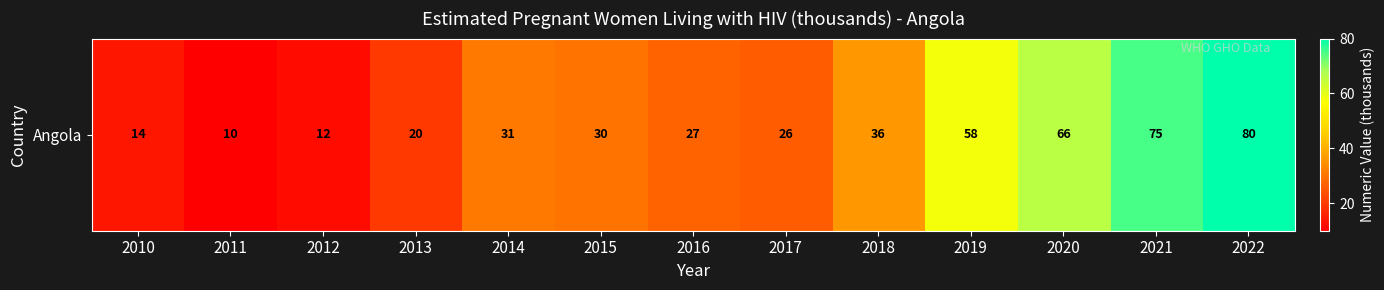

Reading right to left, transcribe all the data shown in this chart.

80	75	66	58	36	26	27	30	31	20	12	10	14